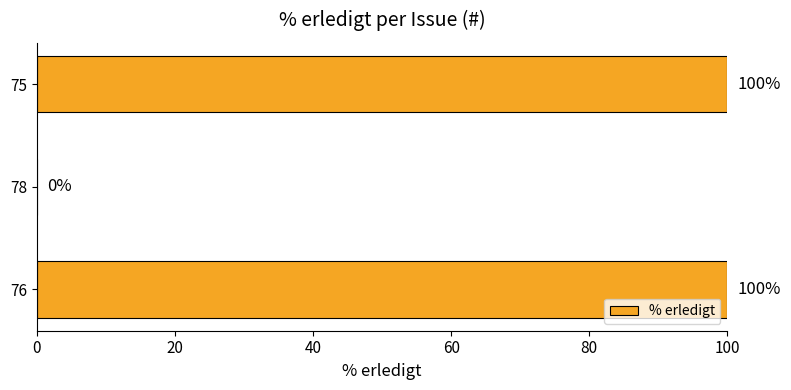

What is the sum of all values?

200